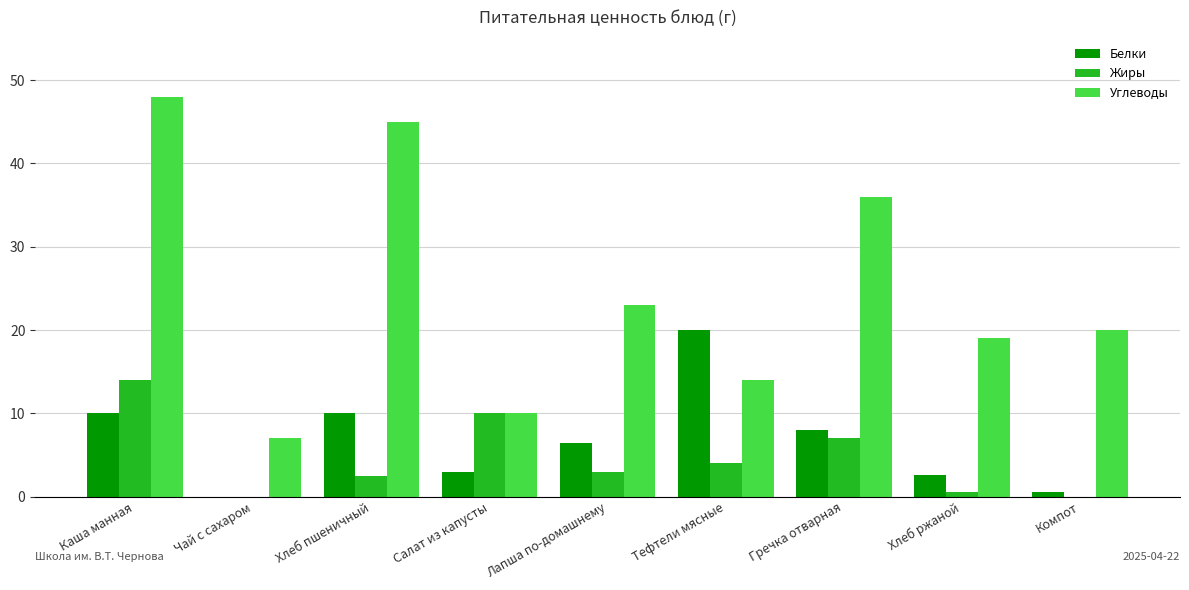

Reading left to right, what are all the values shown in this chart?

Белки: 10.0	0.0	10.0	3.0	6.5	20.0	8.0	2.6	0.5
Жиры: 14.0	0.0	2.5	10.0	3.0	4.0	7.0	0.5	0.0
Углеводы: 48.0	7.0	45.0	10.0	23.0	14.0	36.0	19.0	20.0